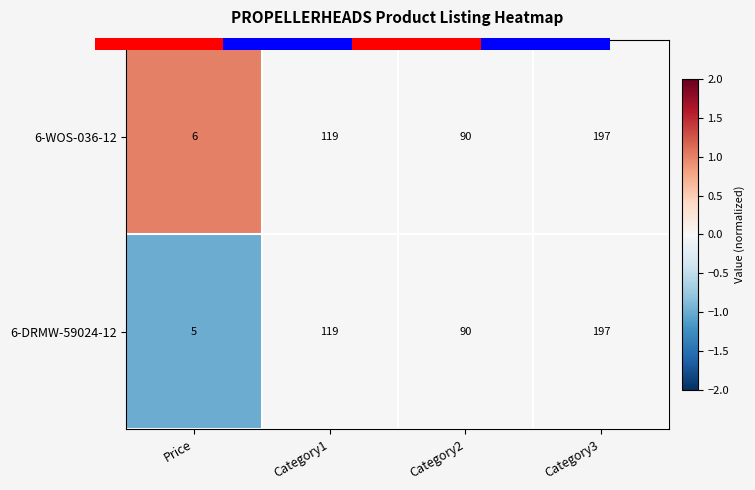

At how many categories does at least one series exceed 37?

3